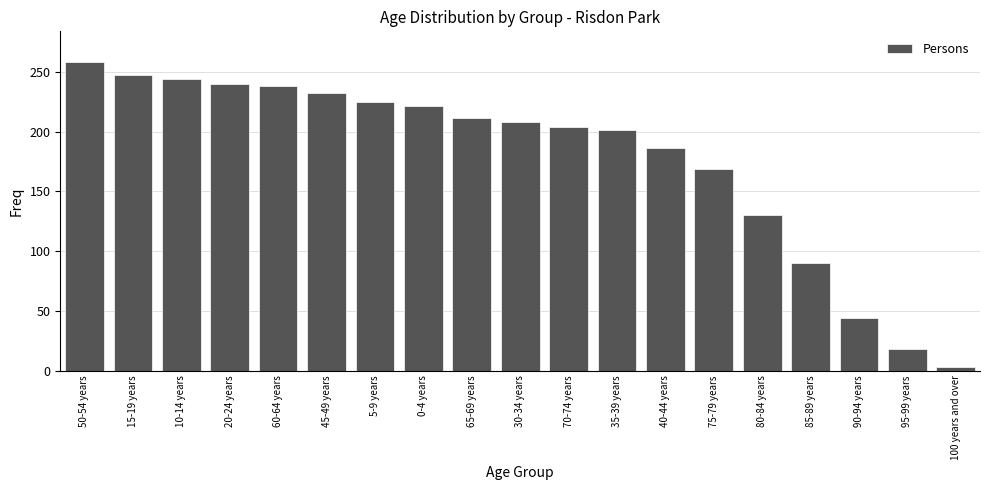

Reading right to left, list all the values displayed in this chart.

100 years and over=3	95-99 years=18	90-94 years=44	85-89 years=90	80-84 years=130	75-79 years=169	40-44 years=186	35-39 years=201	70-74 years=204	30-34 years=208	65-69 years=211	0-4 years=221	5-9 years=225	45-49 years=232	60-64 years=238	20-24 years=240	10-14 years=244	15-19 years=247	50-54 years=258